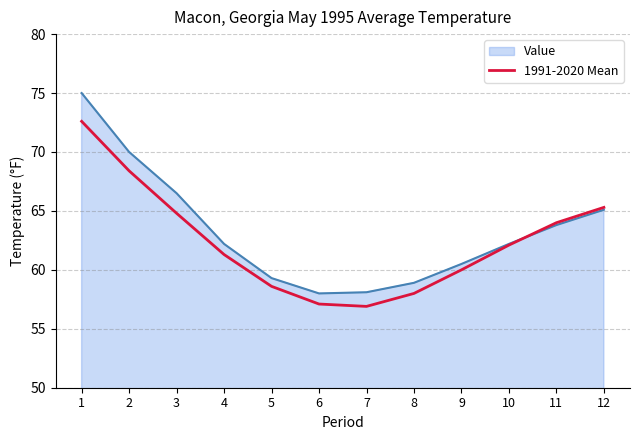

List the series in order of their peak value, highest first.

Value, 1991-2020 Mean